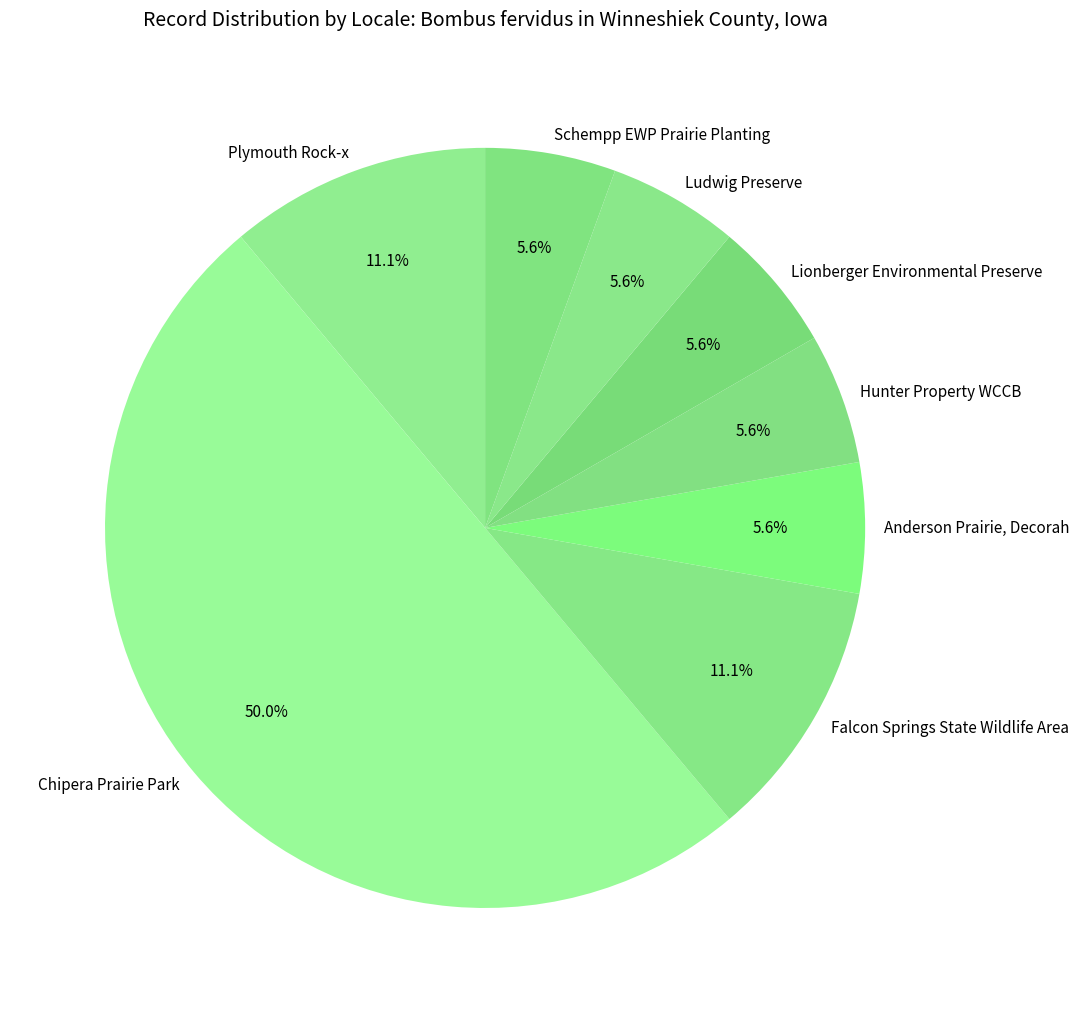

What percentage is NOT represented by Schempp EWP Prairie Planting?

94.4%